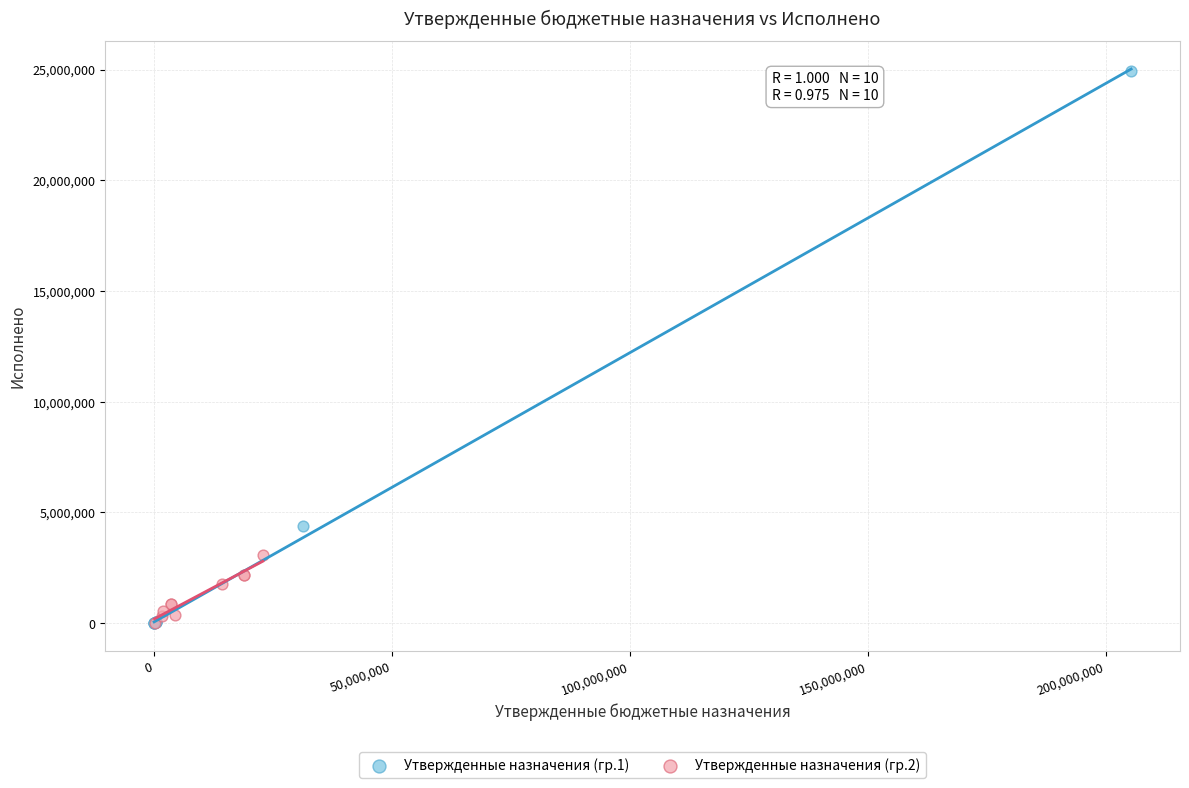

Which series has the largest Y range (max minus min)?

Утвержденные назначения (гр.1)